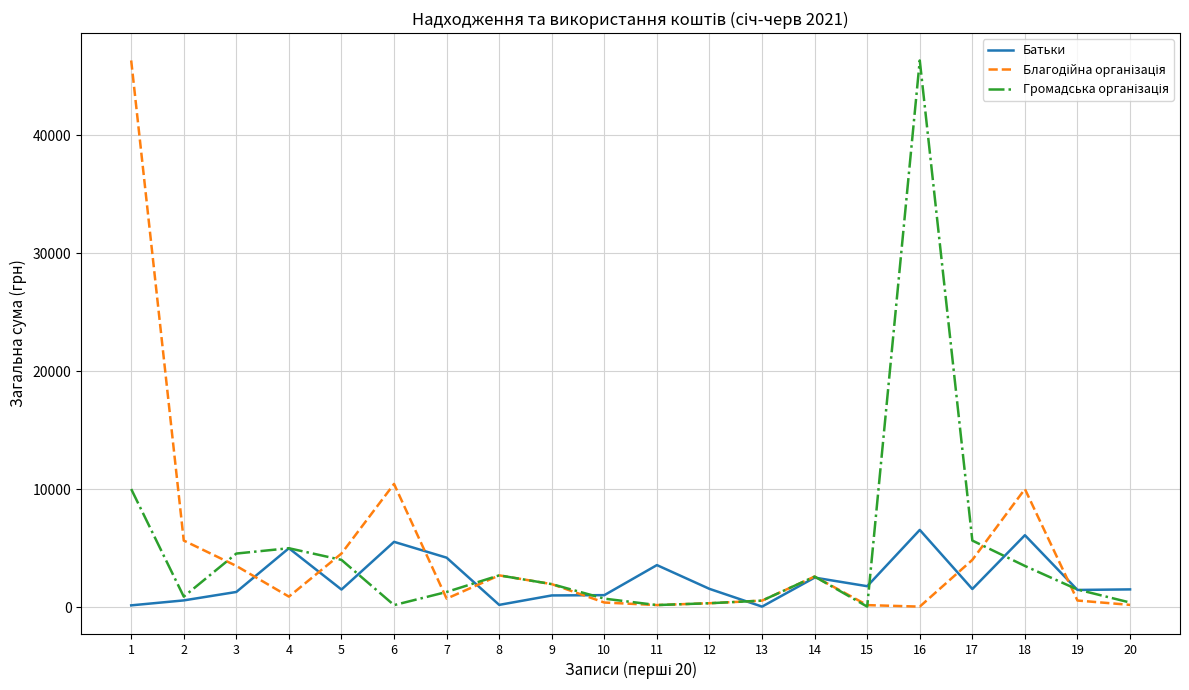

What is the maximum value shown in the chart?

46332.5